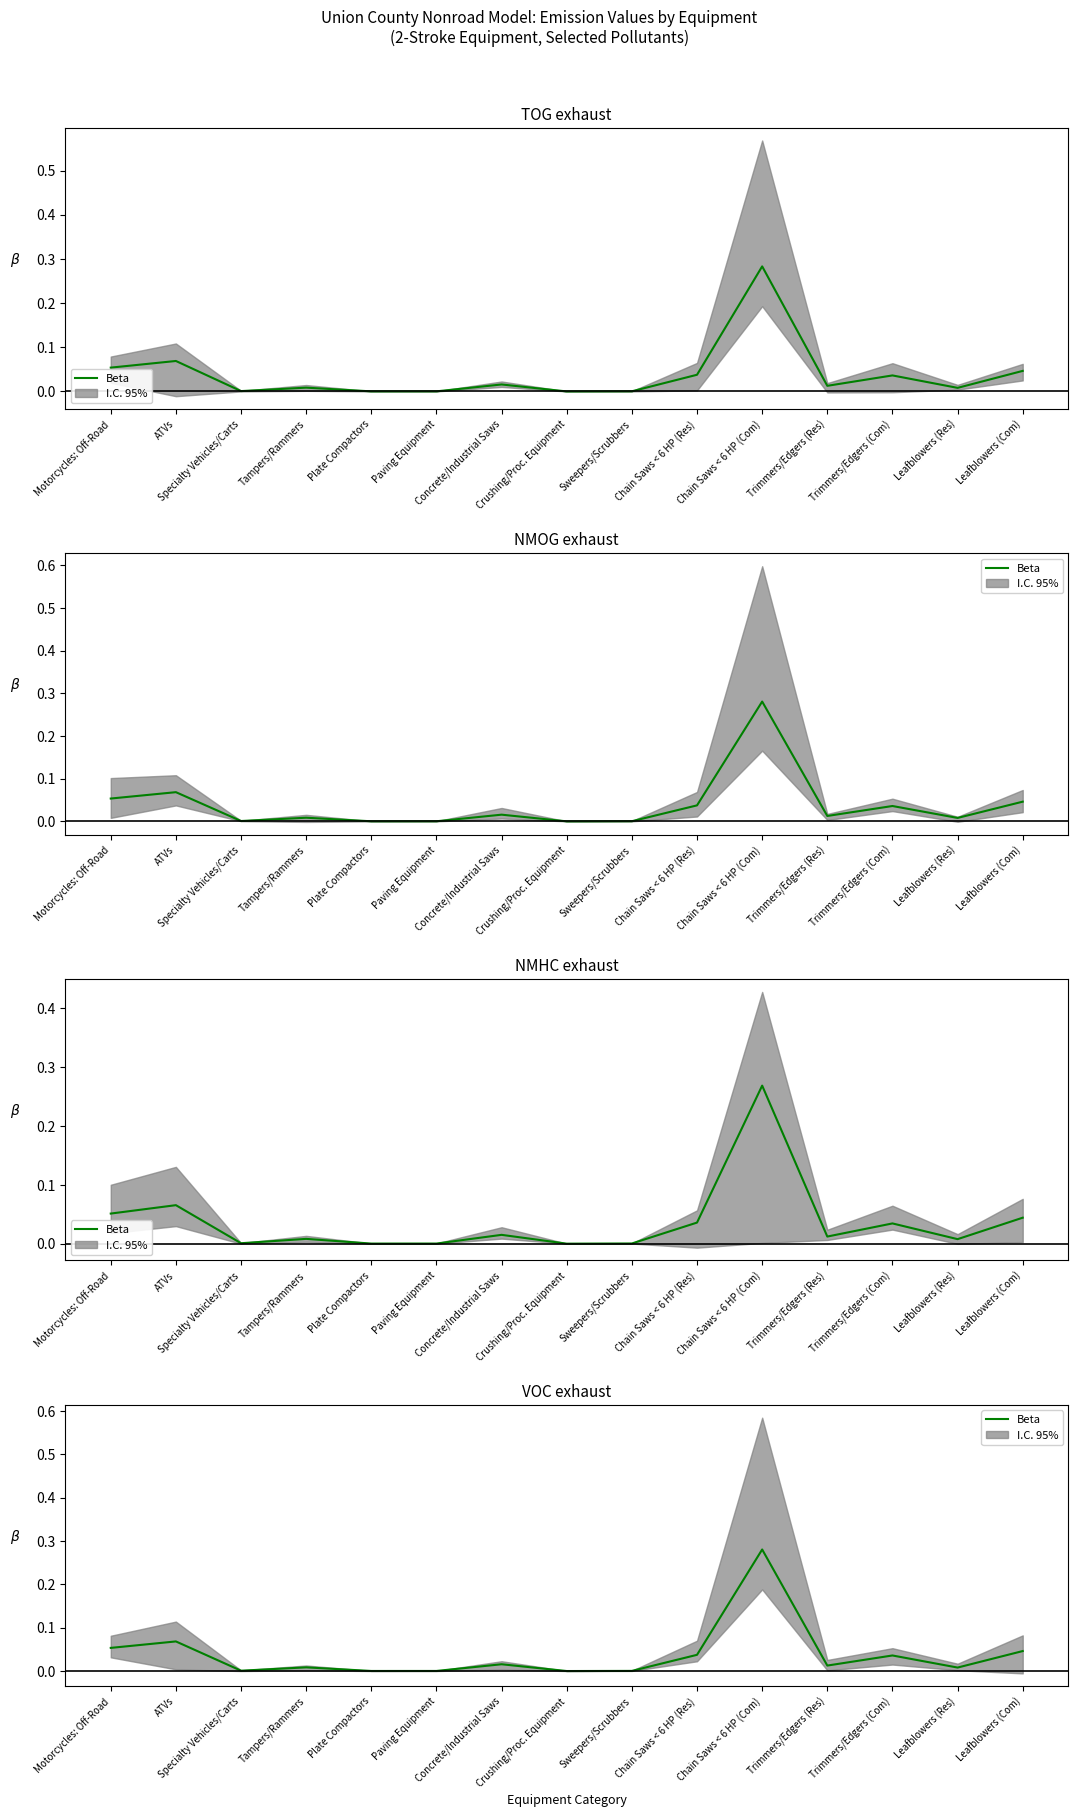

Read the value at Chain Saws < 6 HP (Com).

0.3